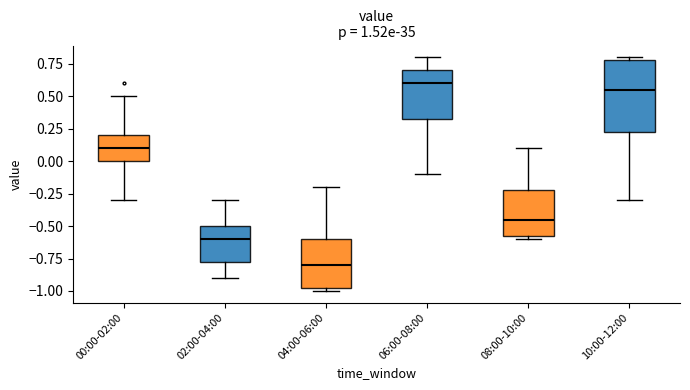

Where is the upper edge of the box for 04:00-06:00 on the y-axis? The values are not printed on the chart, so give them approximately, as read against the axis.

-0.60